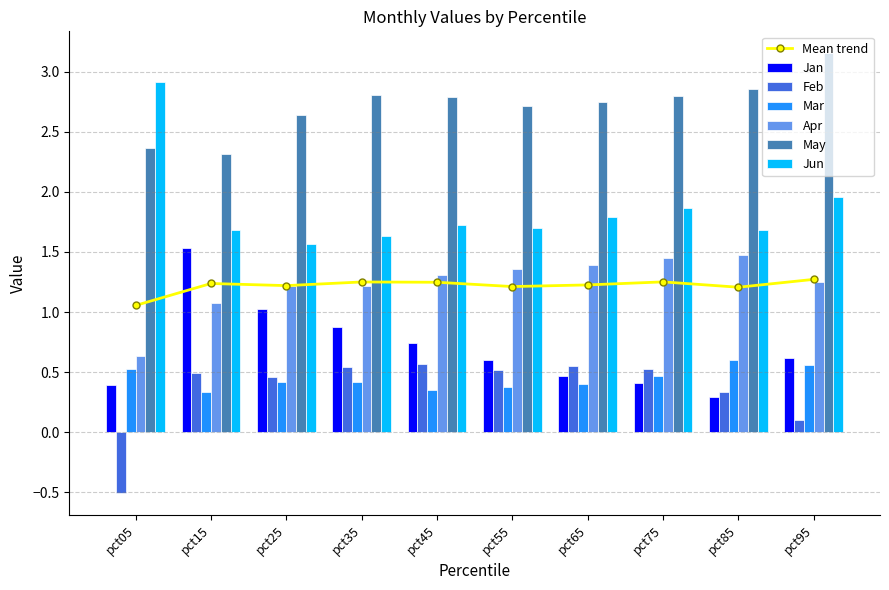

What is the spread (max minus min) of values at pct85?

2.6